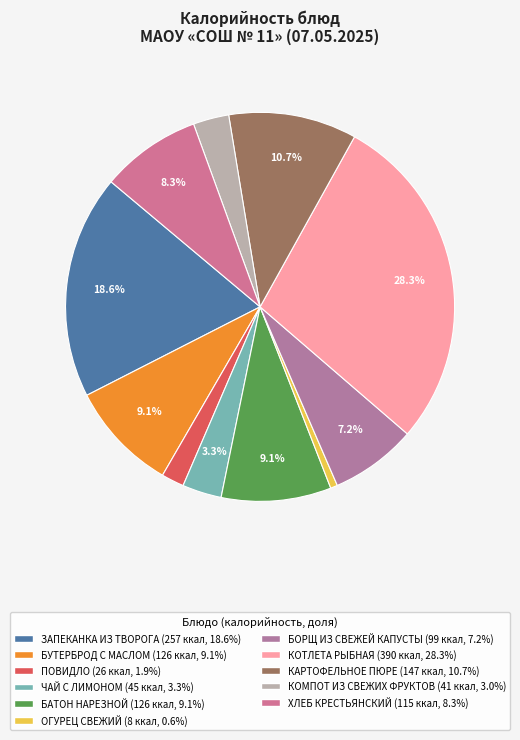

What is the smallest slice in the pie chart?

ОГУРЕЦ СВЕЖИЙ